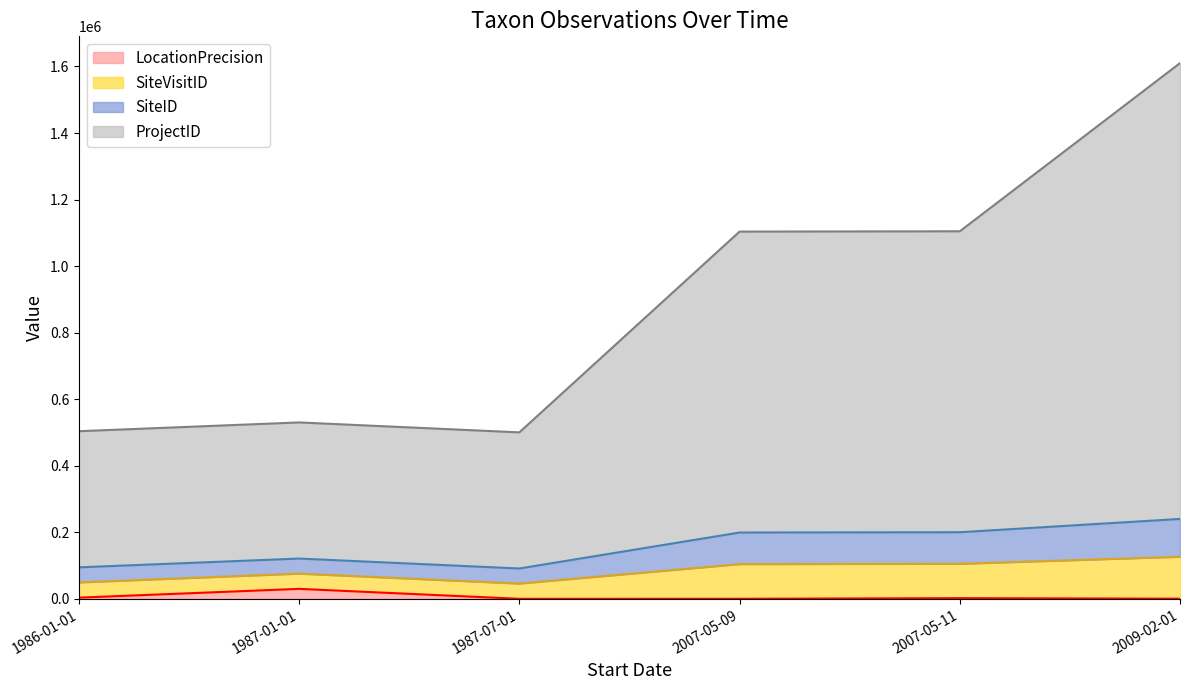

What is the average value of the LocationPrecision series?

6075.0